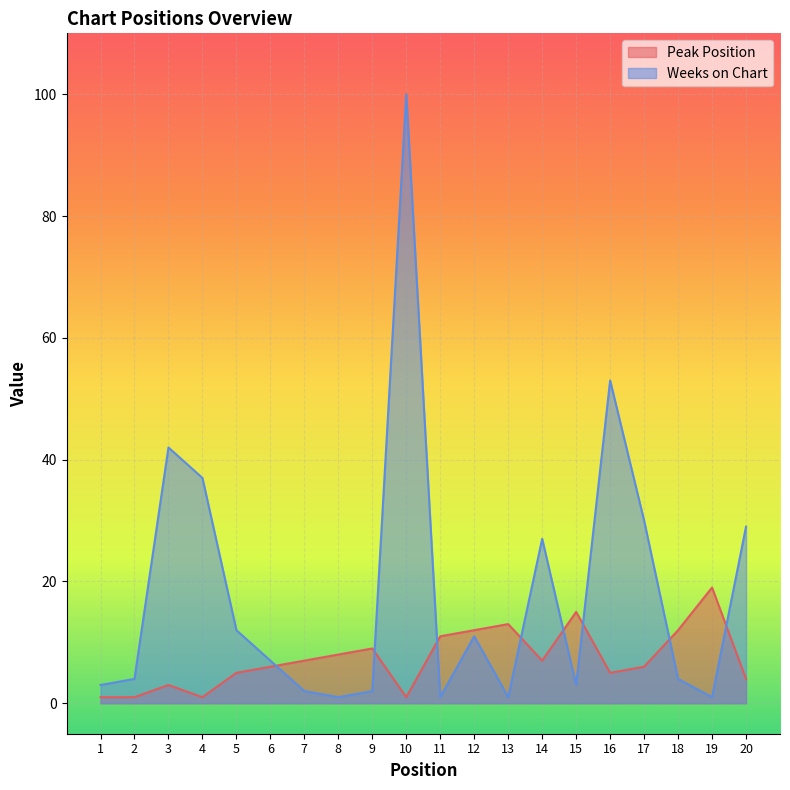

How many distinct data groups are displayed?

2